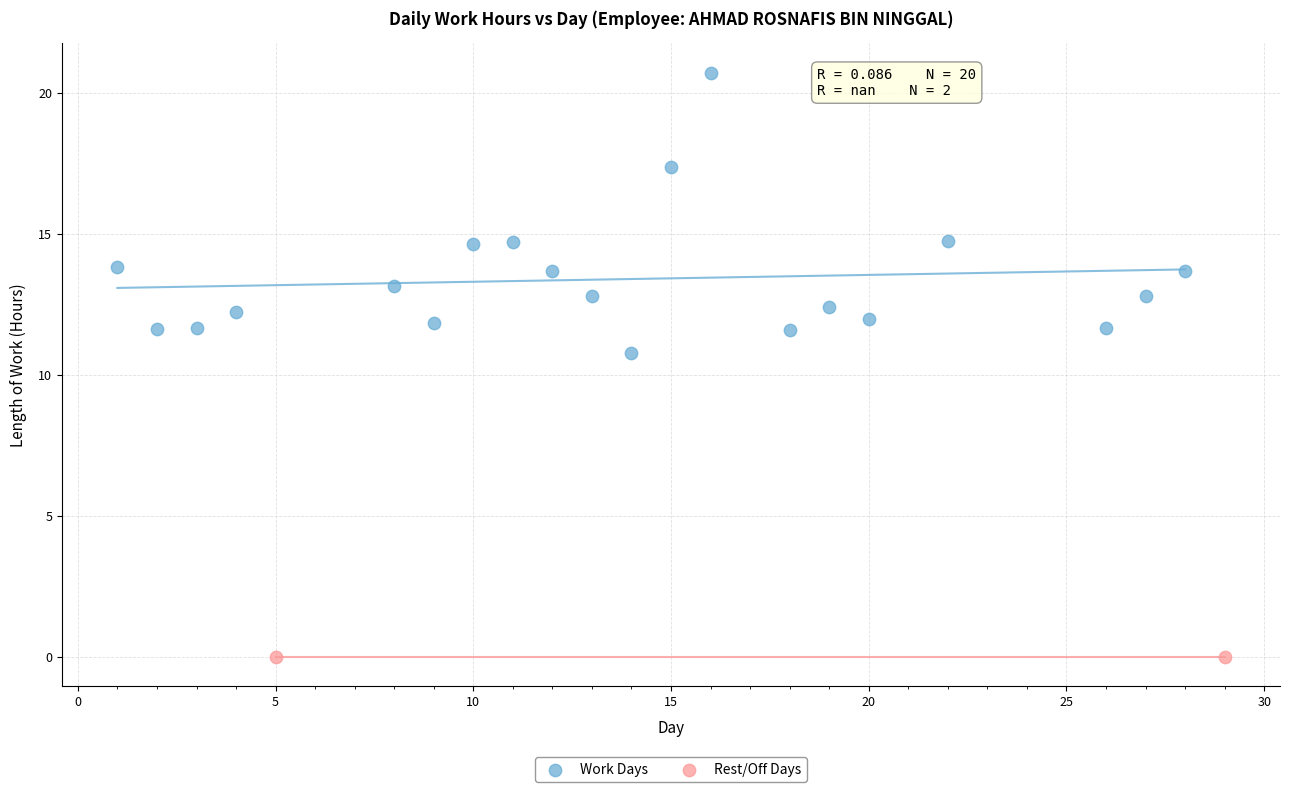

What are all the series names shown in the legend?

Work Days, Rest/Off Days